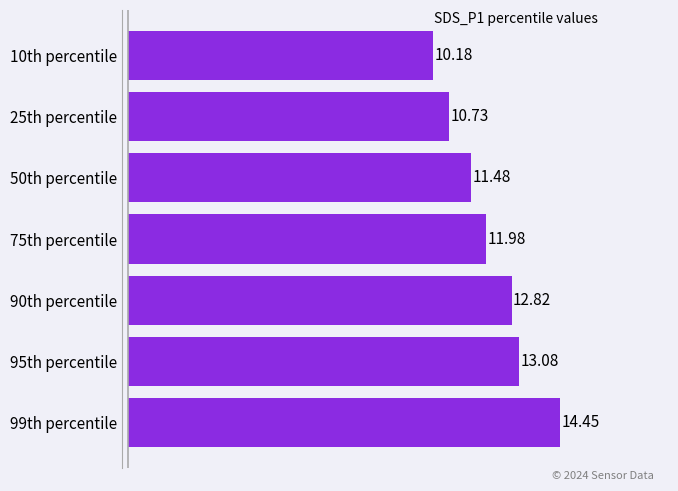

What is the change in value from 75th percentile to 99th percentile?

+2.5